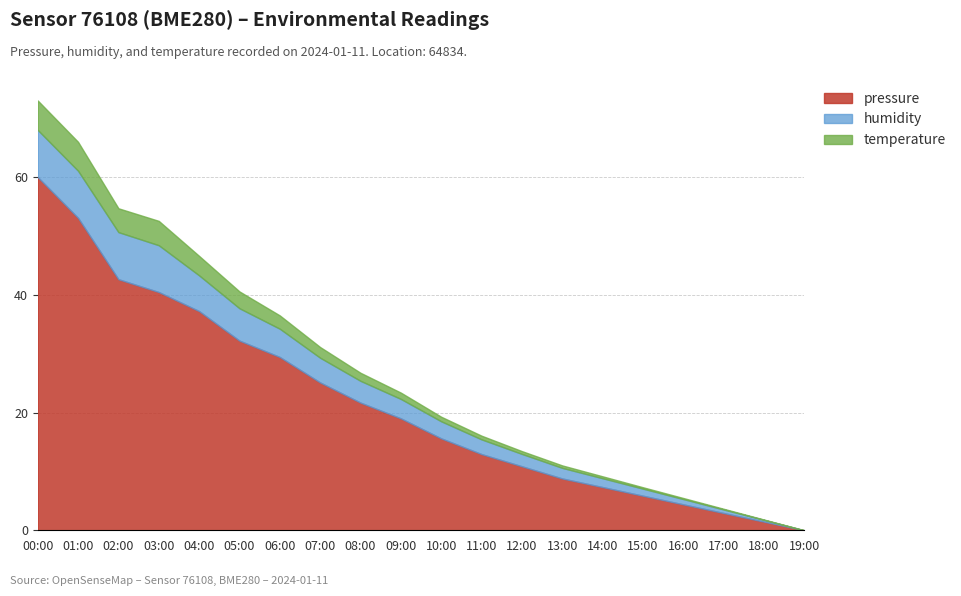

What is the total value across all series at 09:00?

23.4